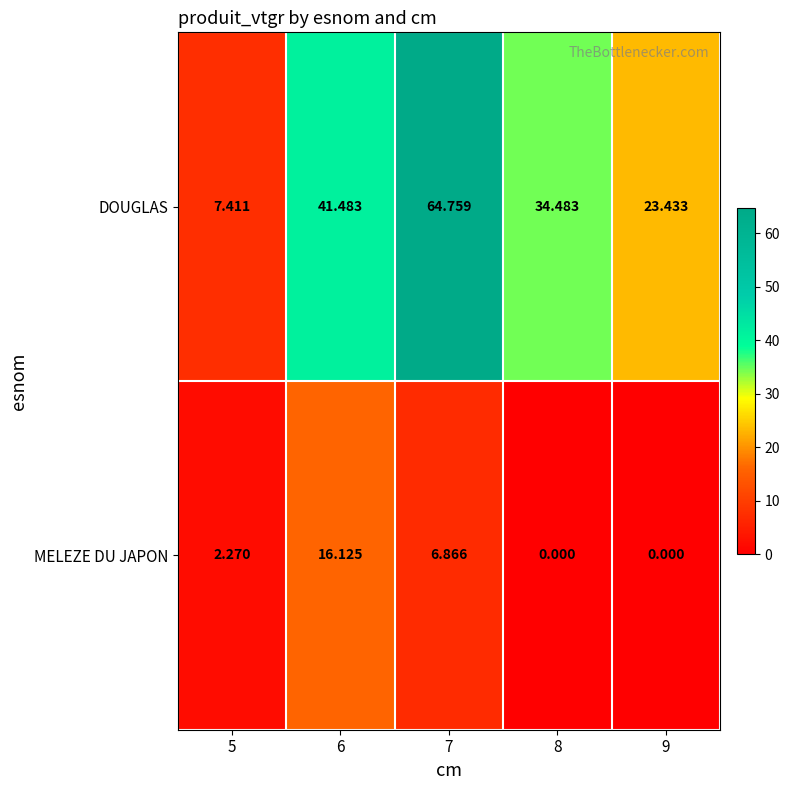

Count the number of categories in the chart.

5